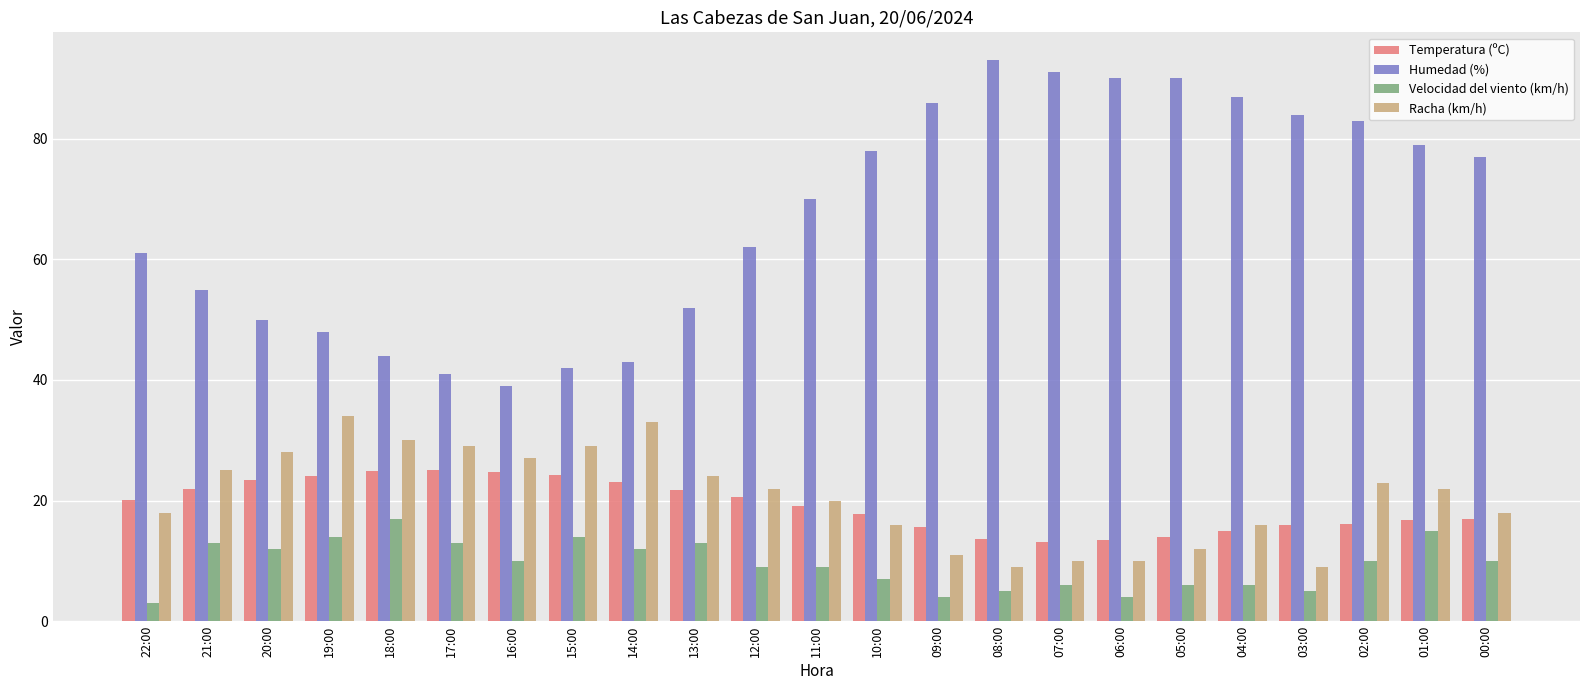

Is the value of Racha (km/h) at 22:00 greater than the value of Velocidad del viento (km/h) at 12:00?

Yes